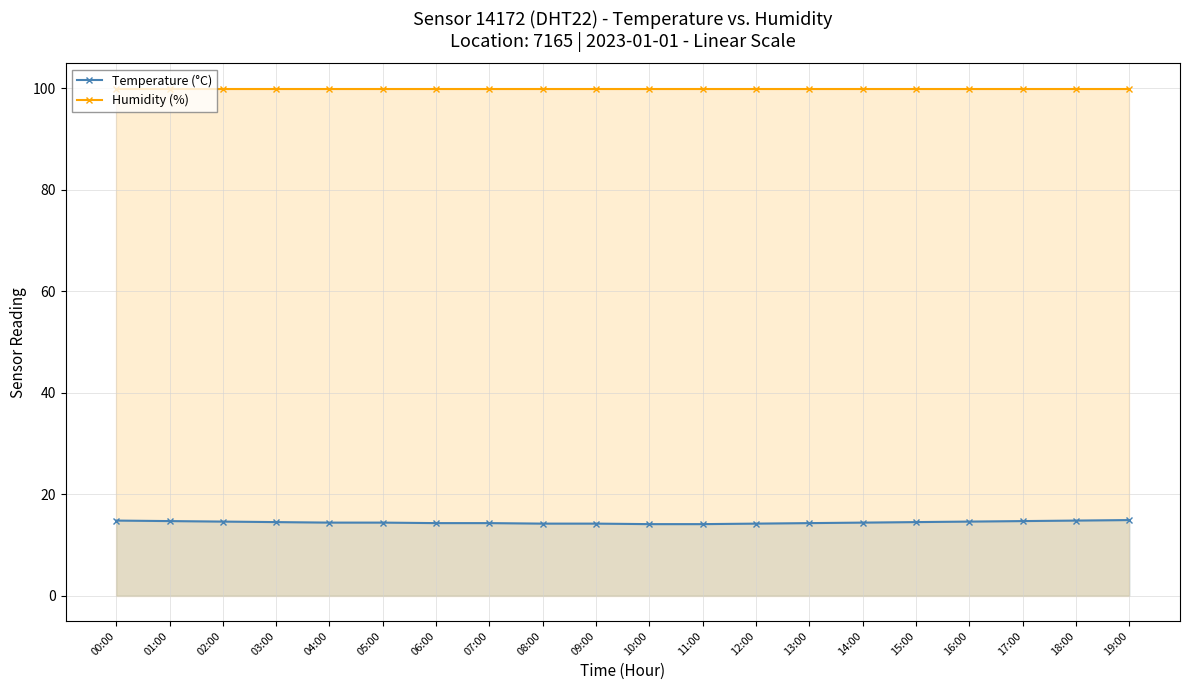

Does the chart have visible grid lines?

Yes